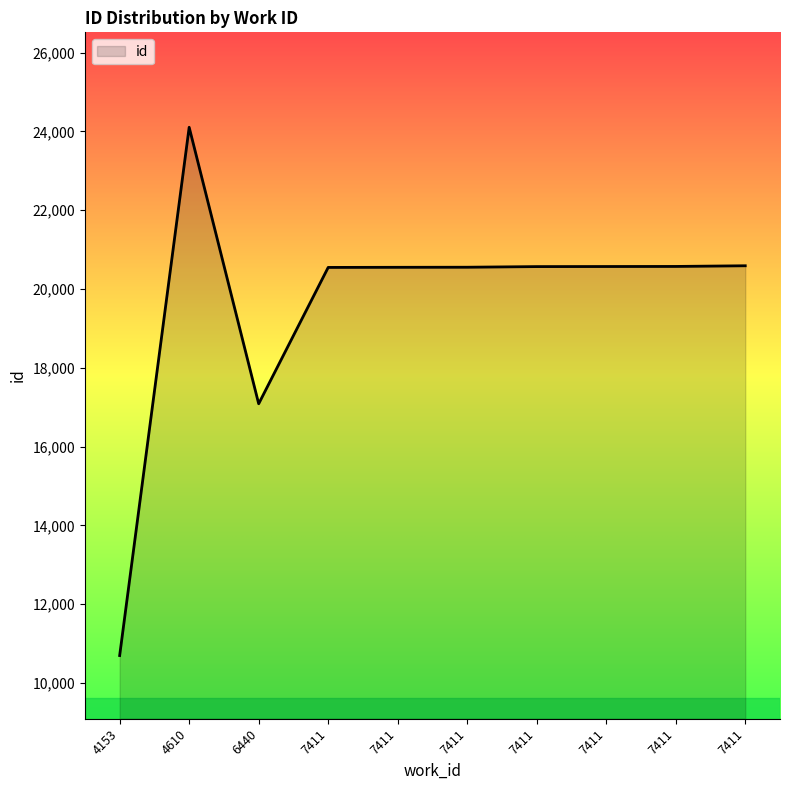

What is the difference between the maximum and minimum values?

13412